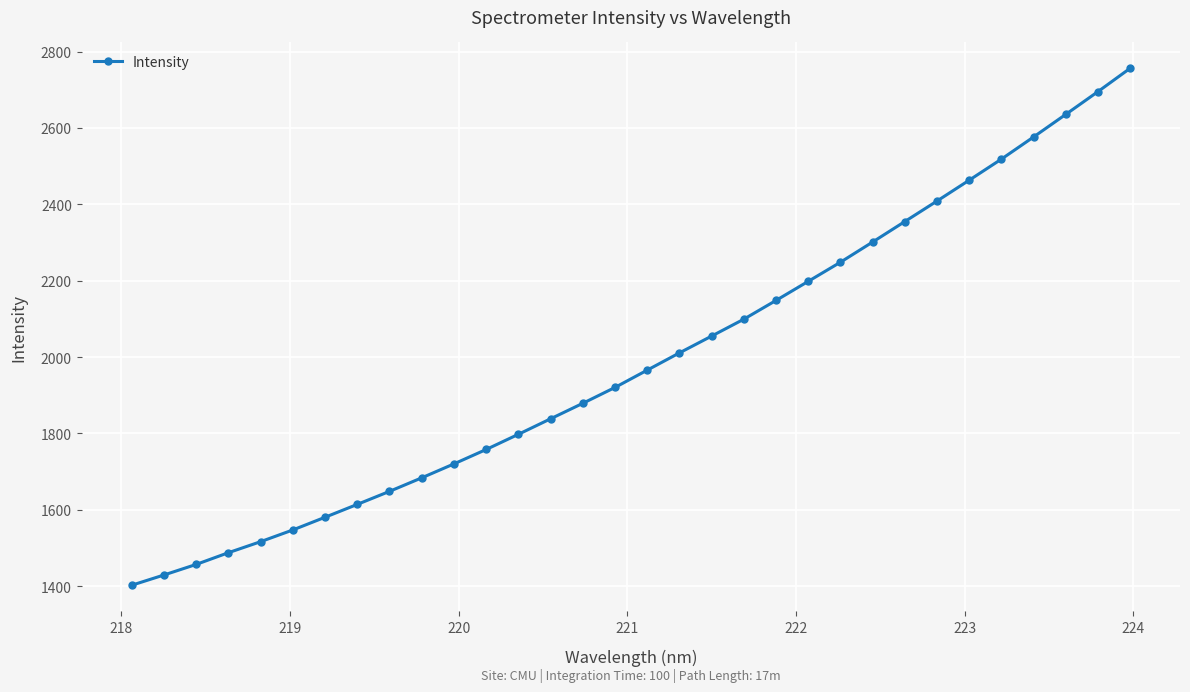

How many values exceed 1965?

16